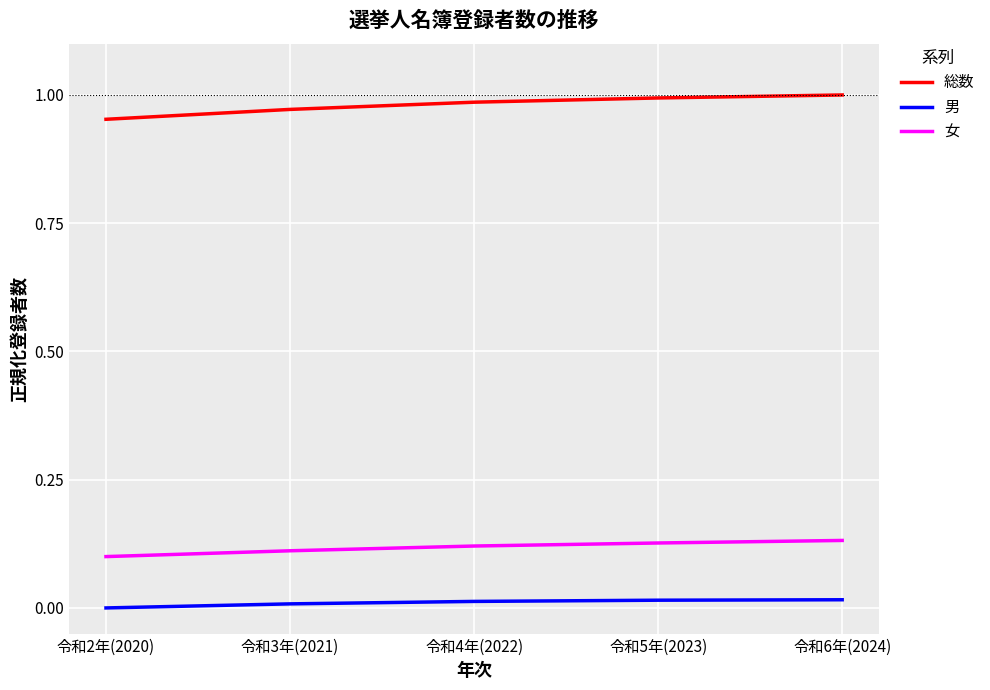

True or false: 女 and 総数 intersect in this chart.

False